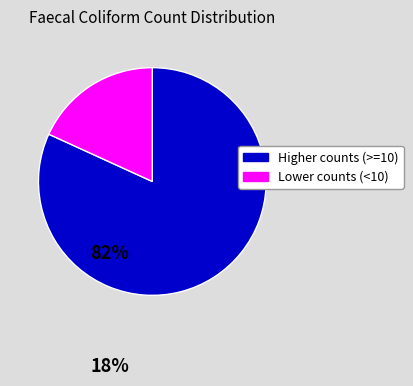

Is there a majority slice in this chart?

Yes